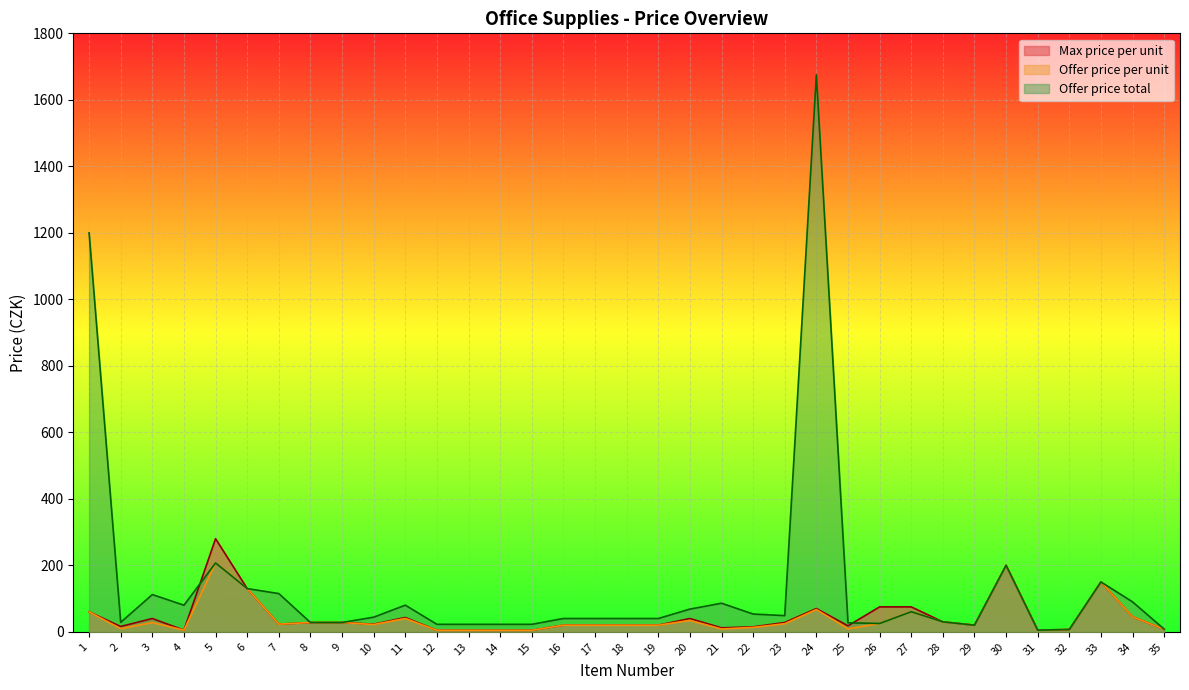

At which category does the chart reach its peak across all series?

24